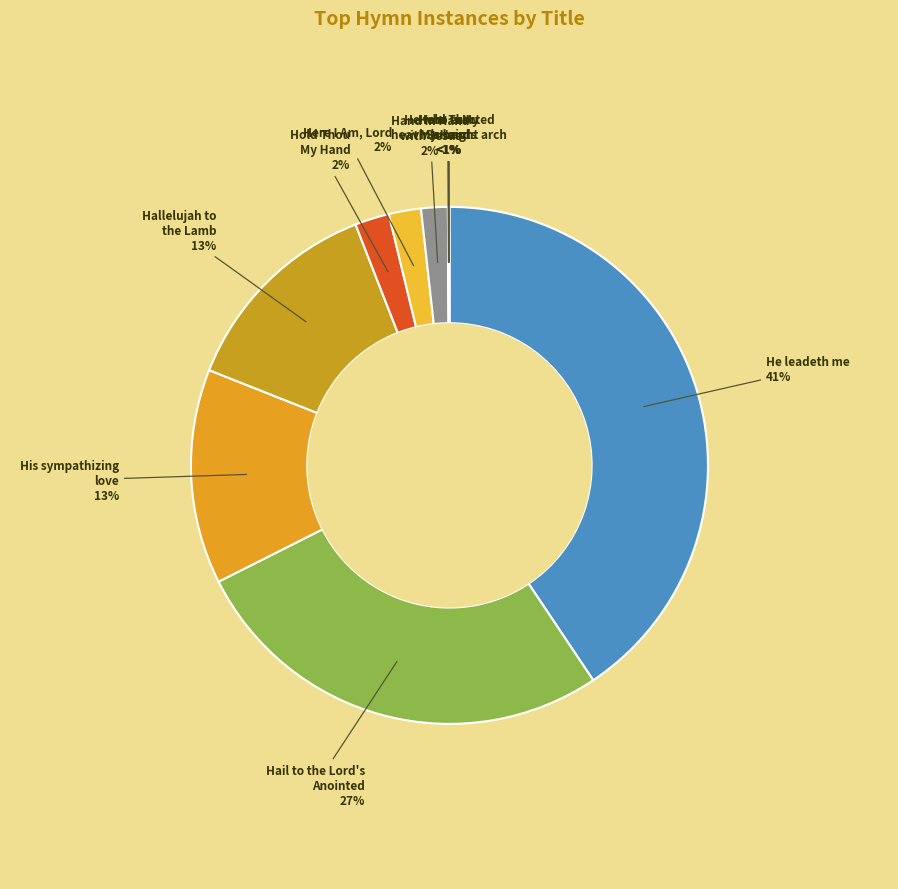

Combined, do He leadeth me and Here Is My Servant account for over 50%?

No